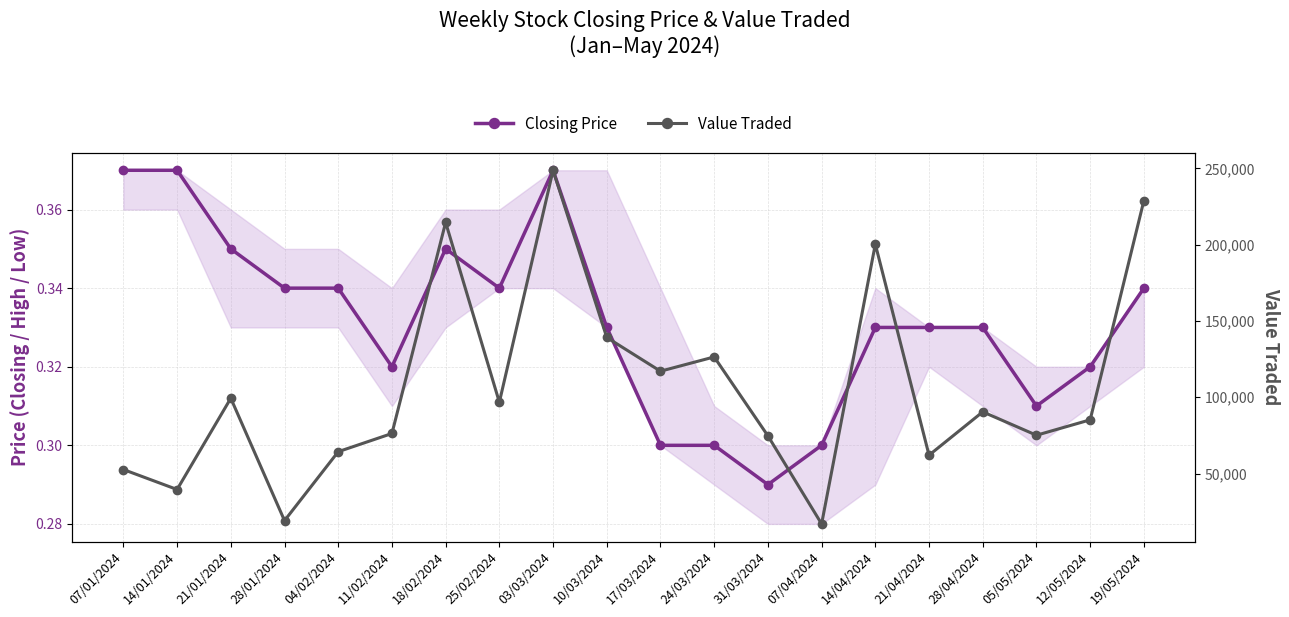

The value of Closing Price at 14/01/2024 is 0.4. True or false?

True